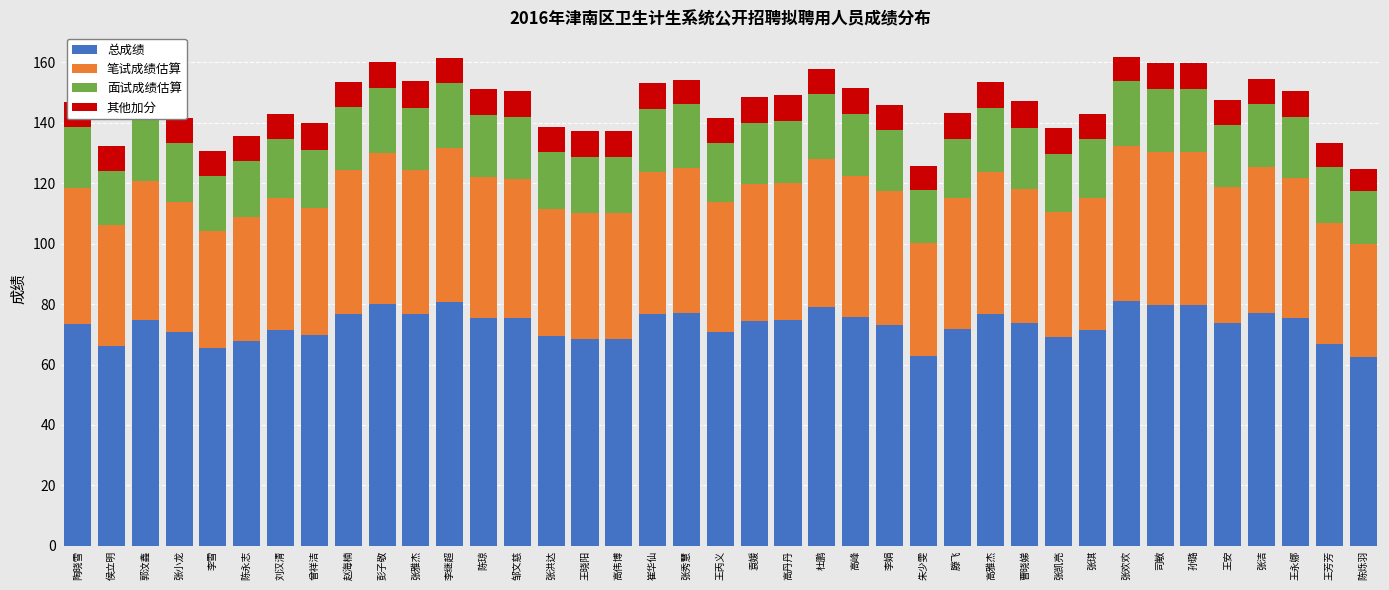

What is the difference between the maximum and minimum values in the 总成绩 series?

18.5